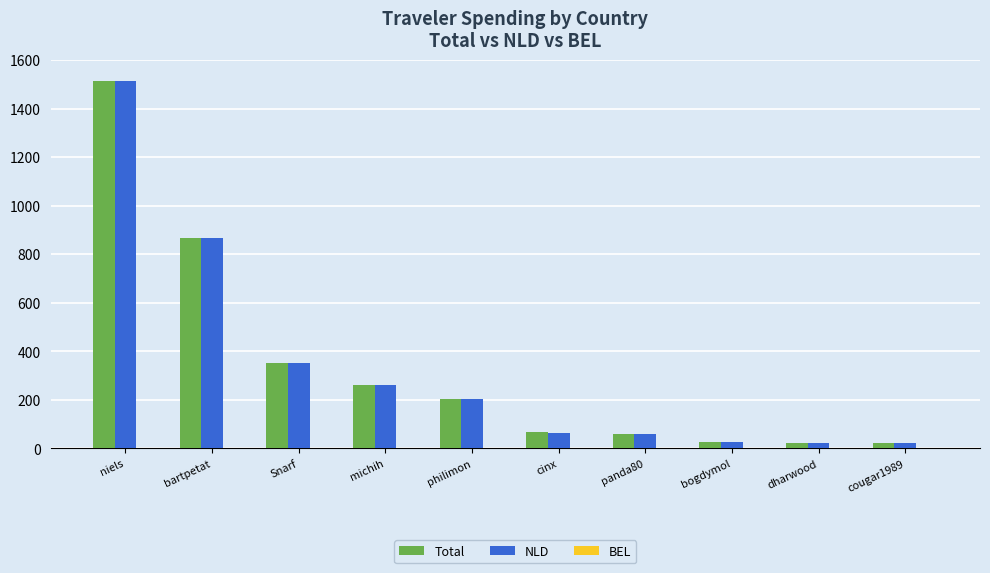

True or false: NLD has a value of 201.3 at philimon.

True